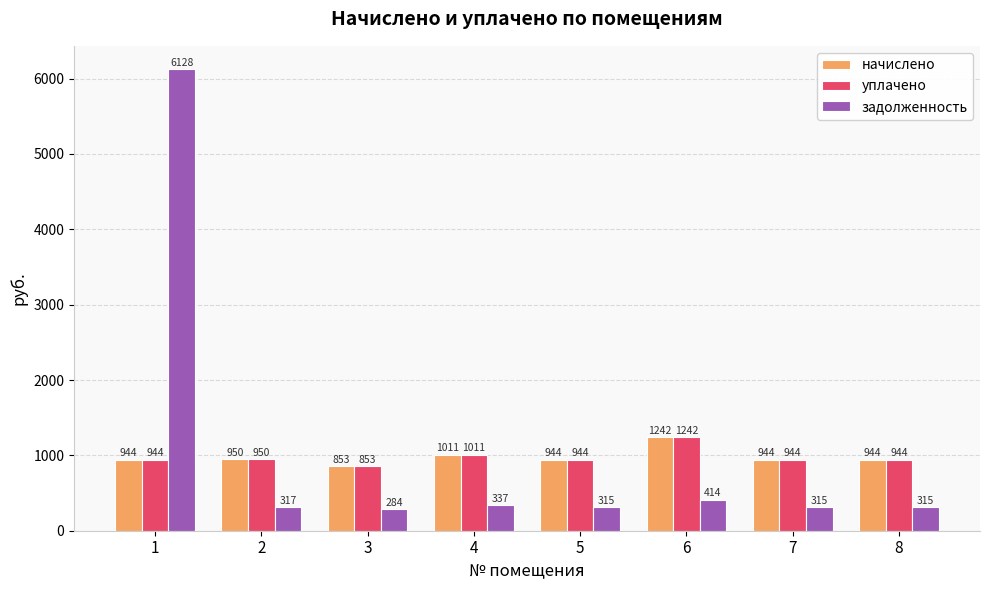

What are all the series names shown in the legend?

начислено, уплачено, задолженность